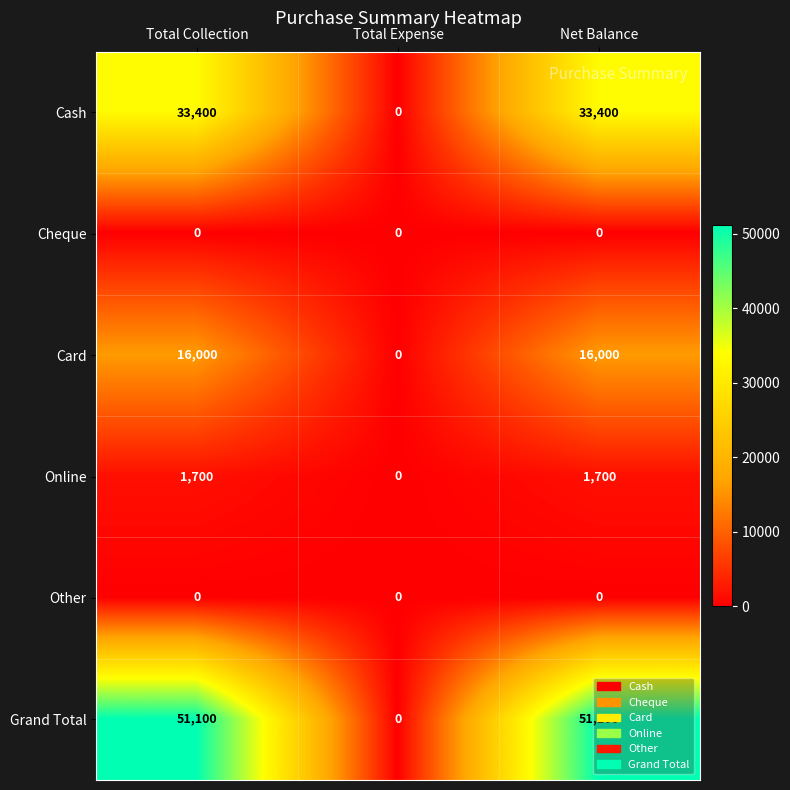

What is the total value across all series at Total Collection?

102200